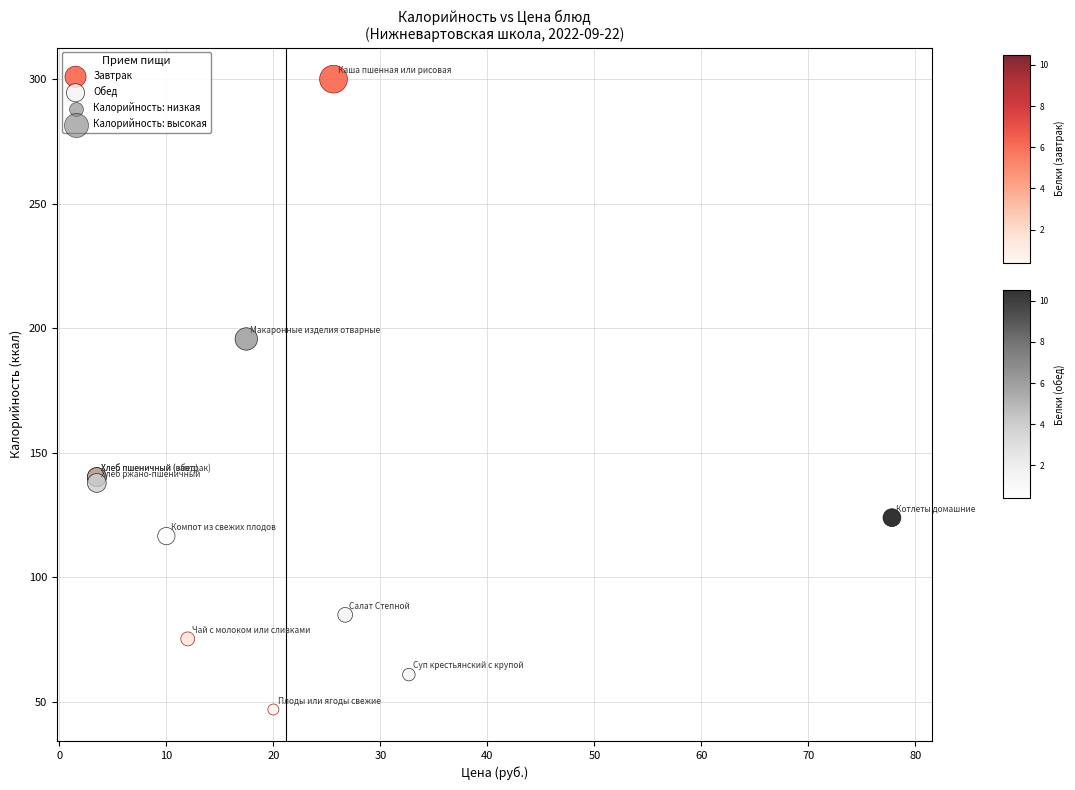

Which series reaches the minimum Y coordinate?

Завтрак